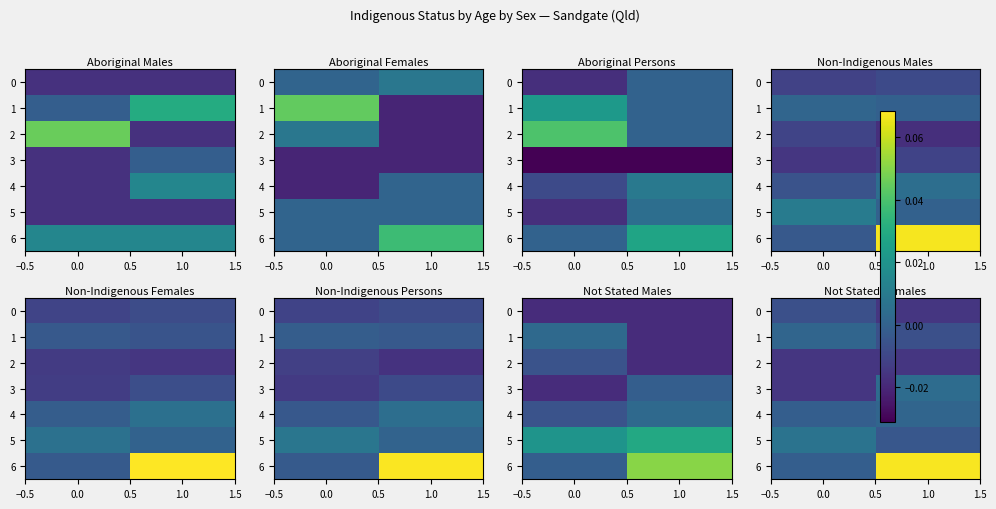

What is the sum of the 6 values at 1.0 and 0.0?

0.1